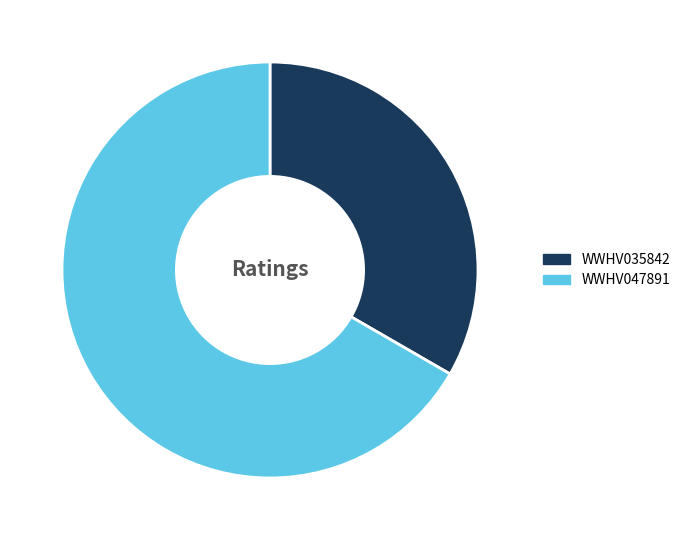

Which slice is the largest?

WWHV047891